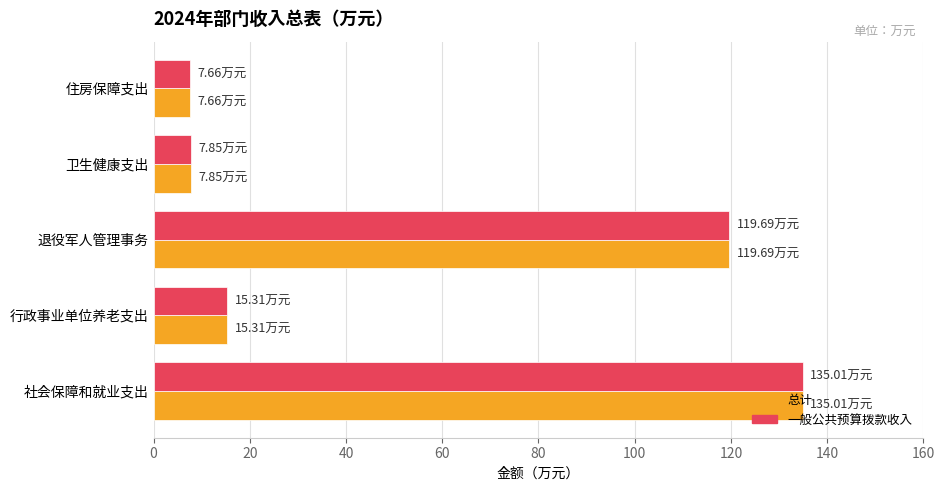

What is the minimum value shown in the chart?

7.7